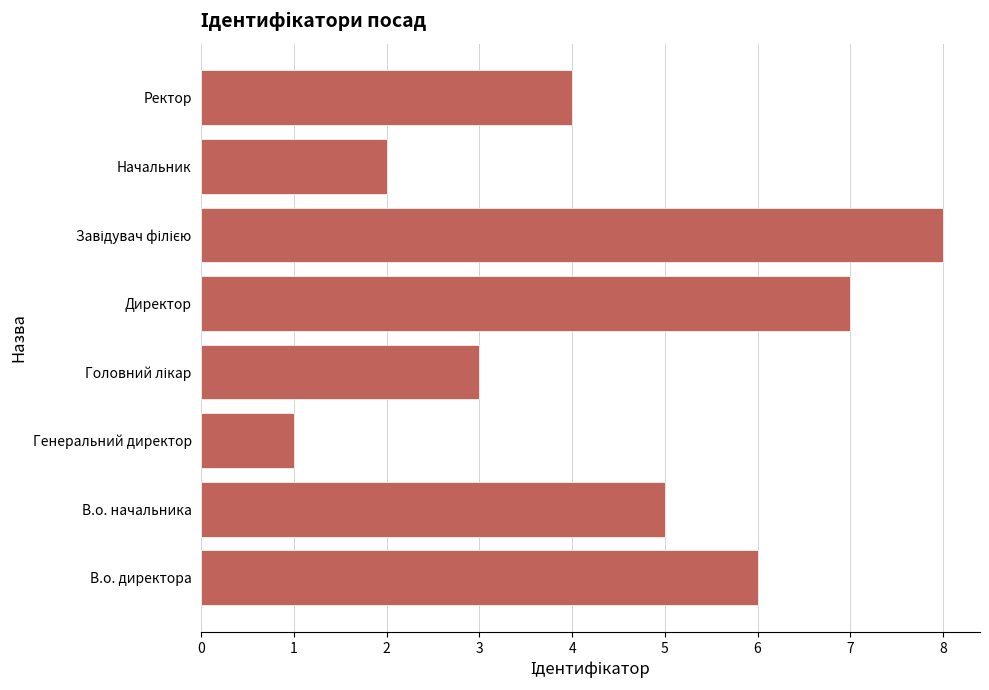

Where is the data nearest to the value 4?

Ректор